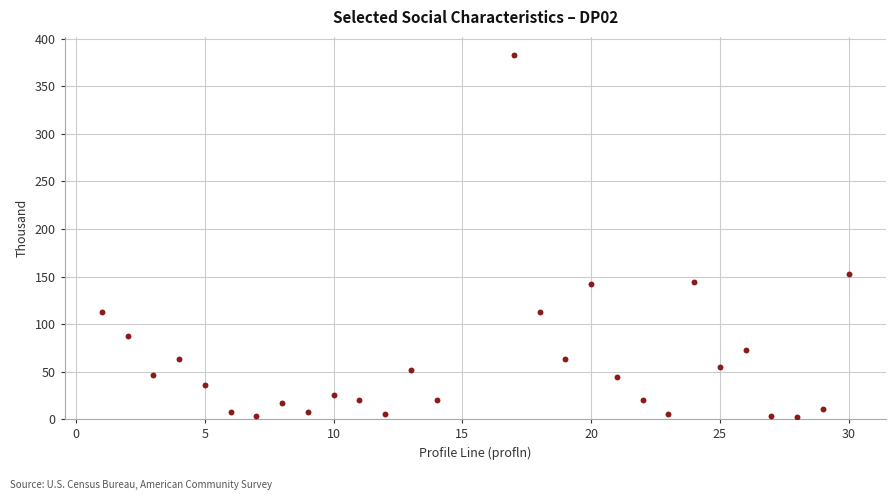

What Y value in the scatter plot is closest to 192?

153.1